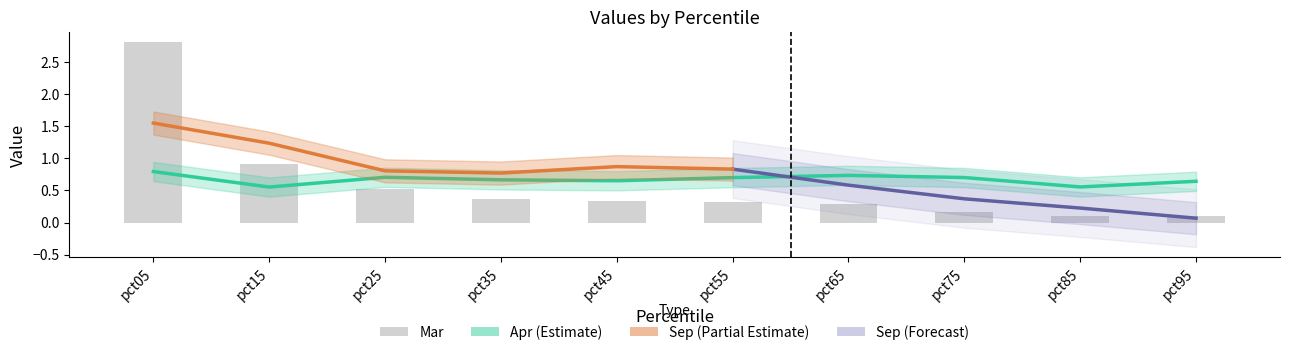

What is the lowest value of the Apr series?

0.6